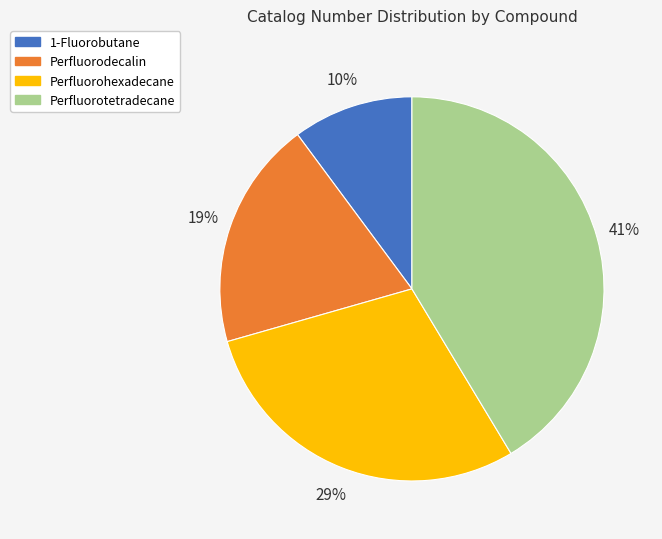

Does Perfluorohexadecane represent more than half of the total?

No